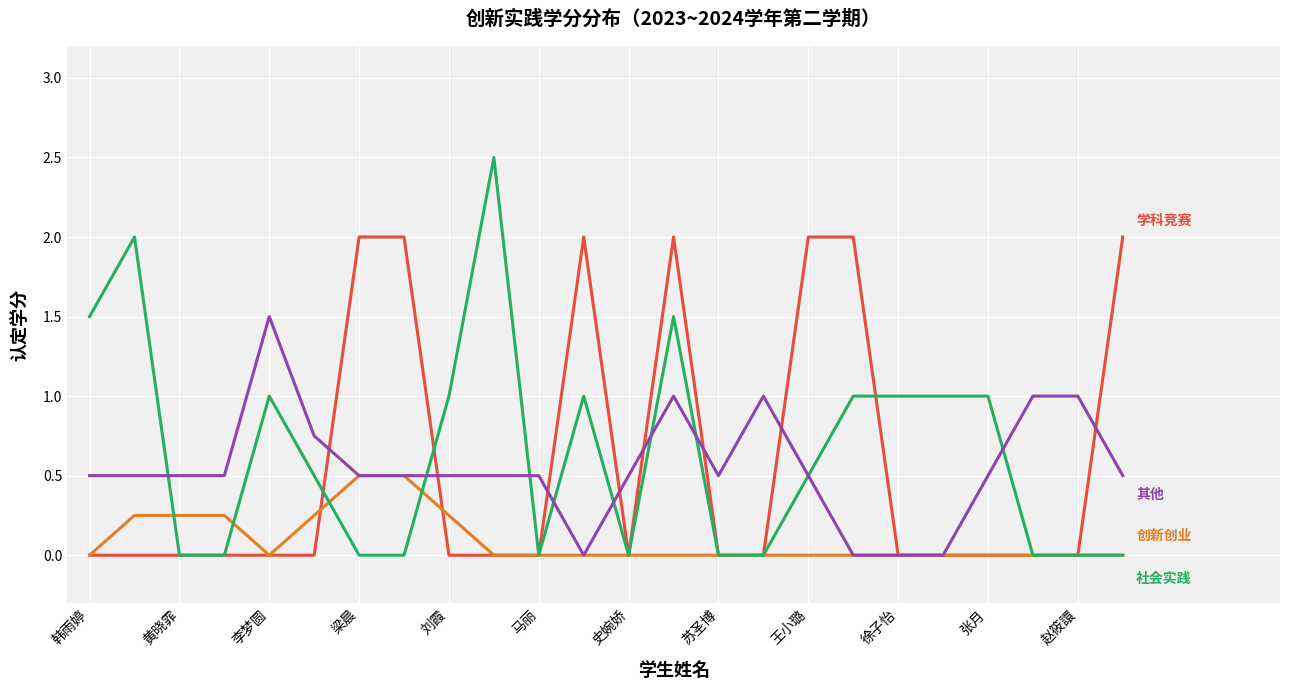

What is the maximum value shown in the chart?

2.5